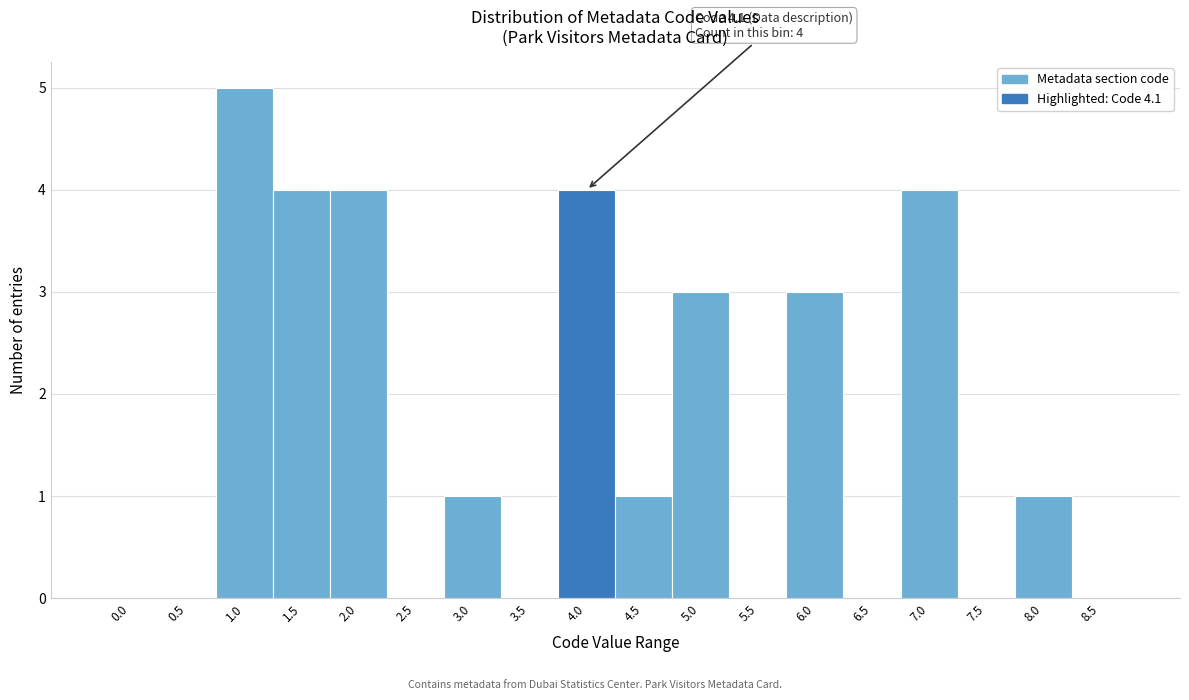

Reading left to right, list all the values displayed in this chart.

0.0=0	0.5=0	1.0=5	1.5=4	2.0=4	2.5=0	3.0=1	3.5=0	4.0=4	4.5=1	5.0=3	5.5=0	6.0=3	6.5=0	7.0=4	7.5=0	8.0=1	8.5=0